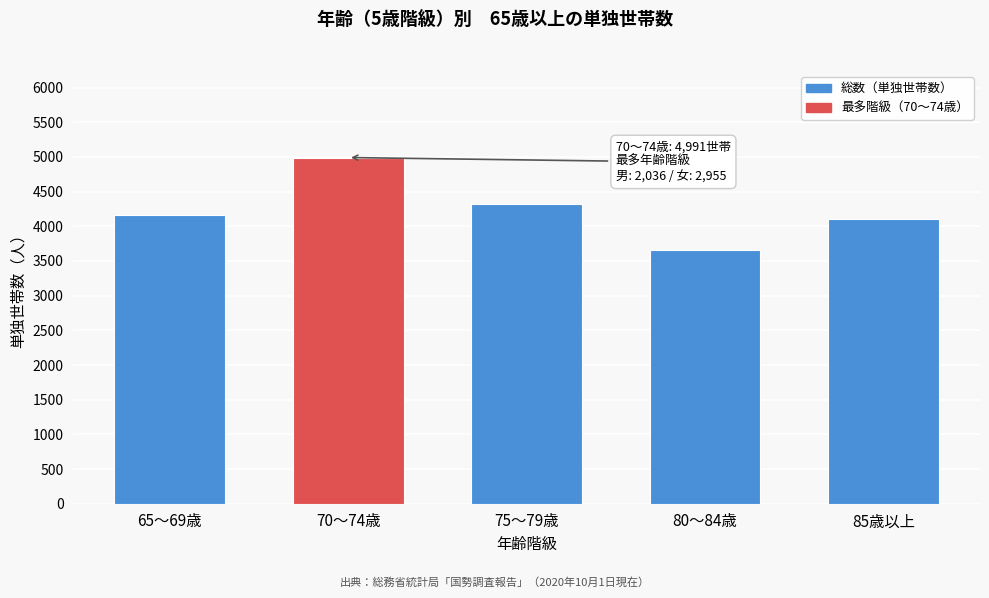

Reading left to right, what are all the values shown in this chart?

65～69歳=4156	70～74歳=4991	75～79歳=4325	80～84歳=3660	85歳以上=4103